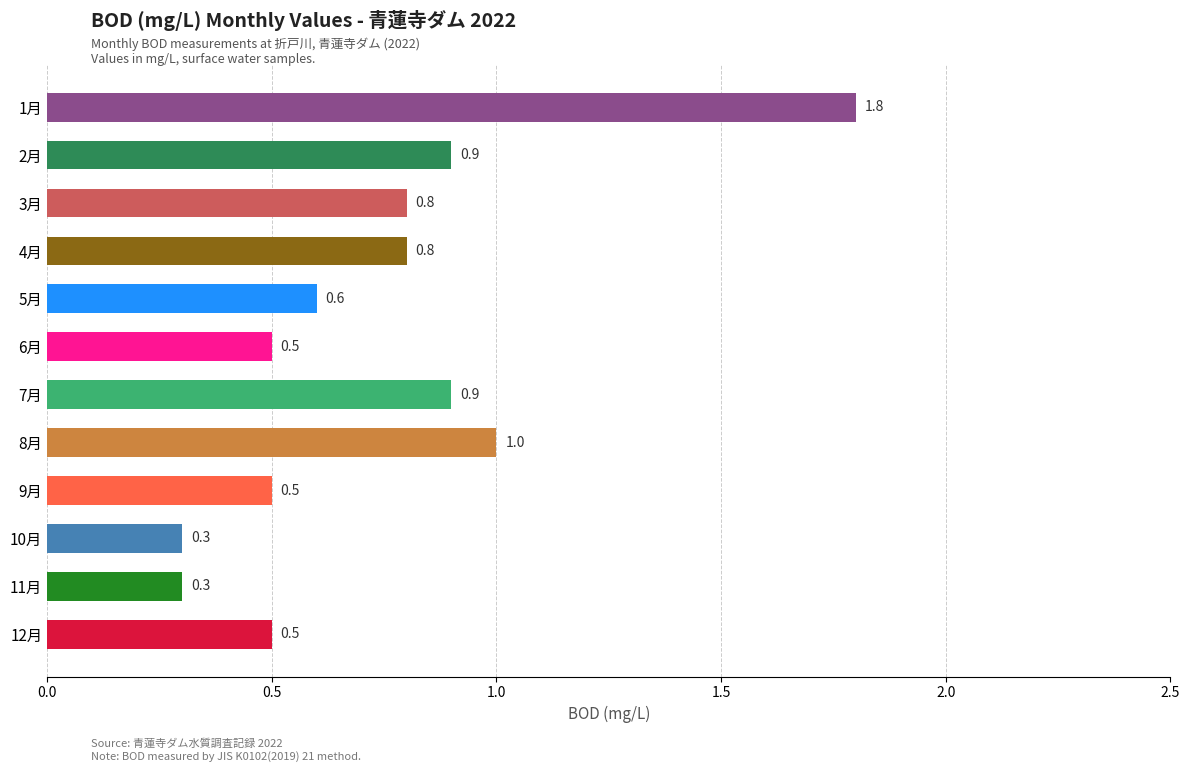

What is the greatest value displayed?

1.8